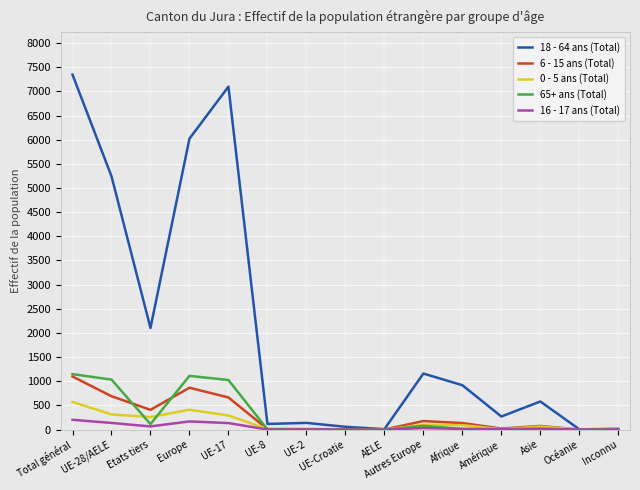

What is the difference between the highest and lowest values at Total général?

7144